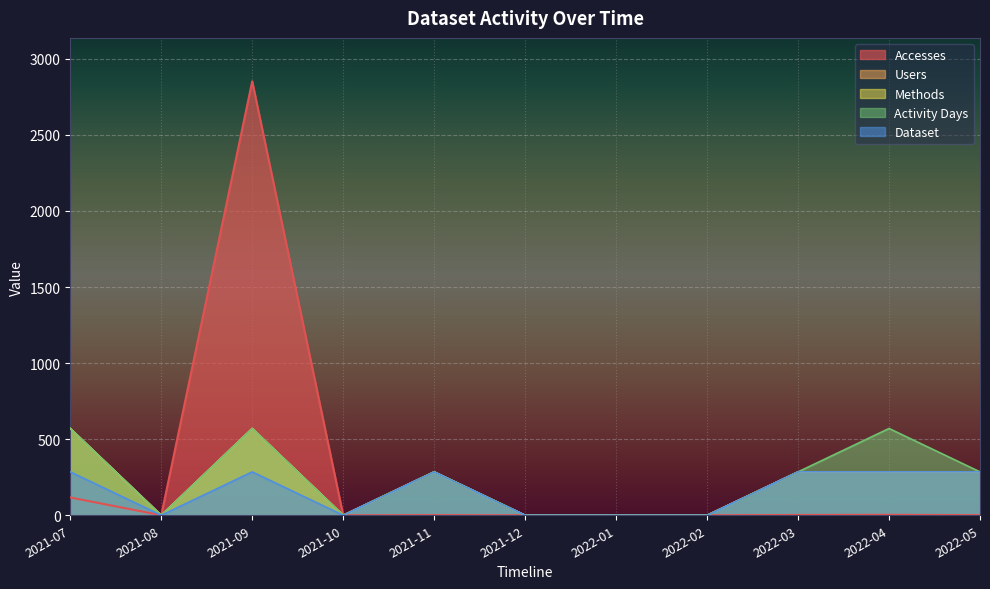

At how many categories does at least one series exceed 343?

3